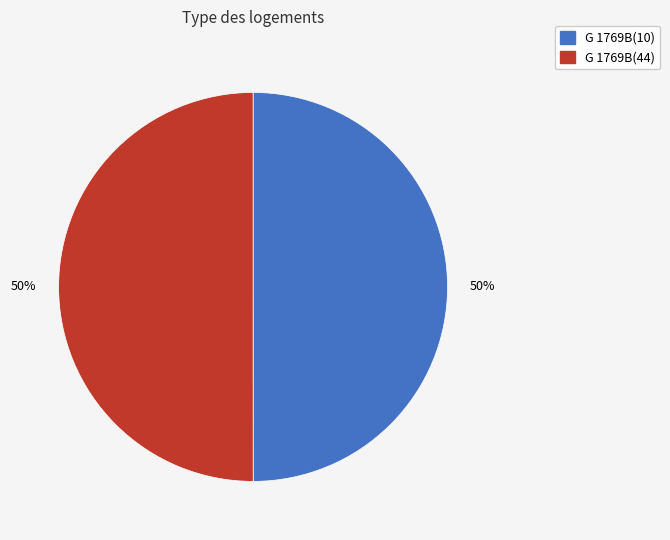

The G 1769B(10) slice represents 43% of the pie. True or false?

False